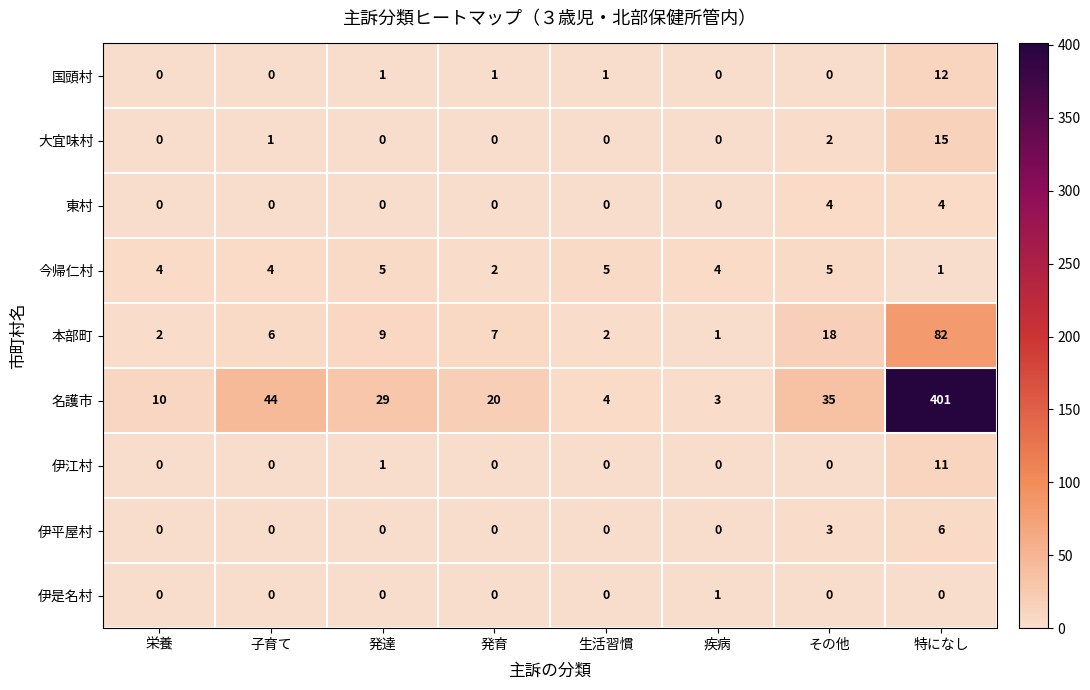

Count the number of data series in this chart.

9